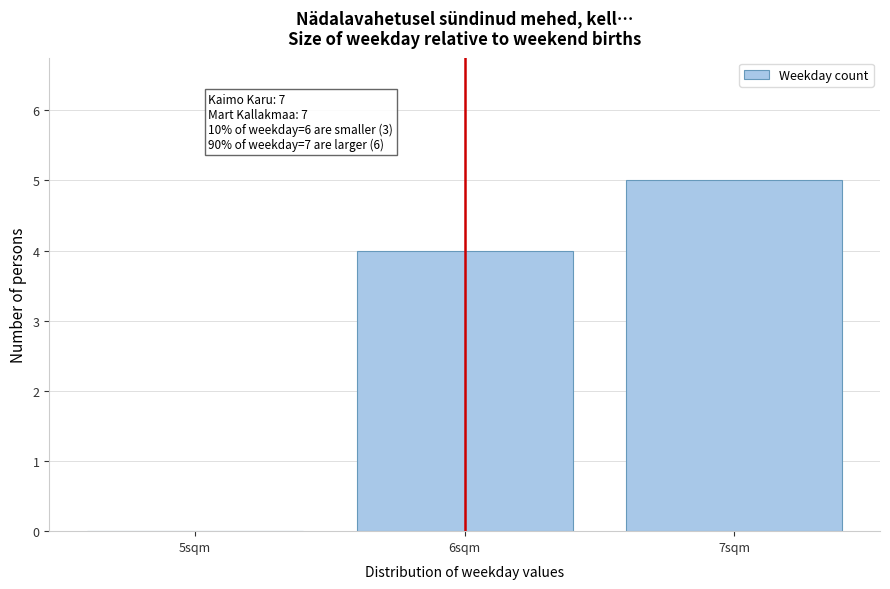

Reading left to right, list all the values displayed in this chart.

5sqm=0	6sqm=4	7sqm=5